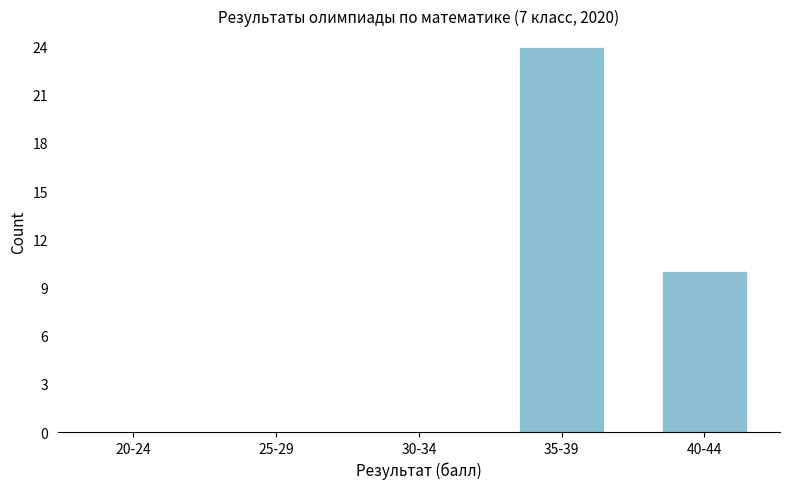

Reading left to right, transcribe all the data shown in this chart.

20-24=0	25-29=0	30-34=0	35-39=24	40-44=10